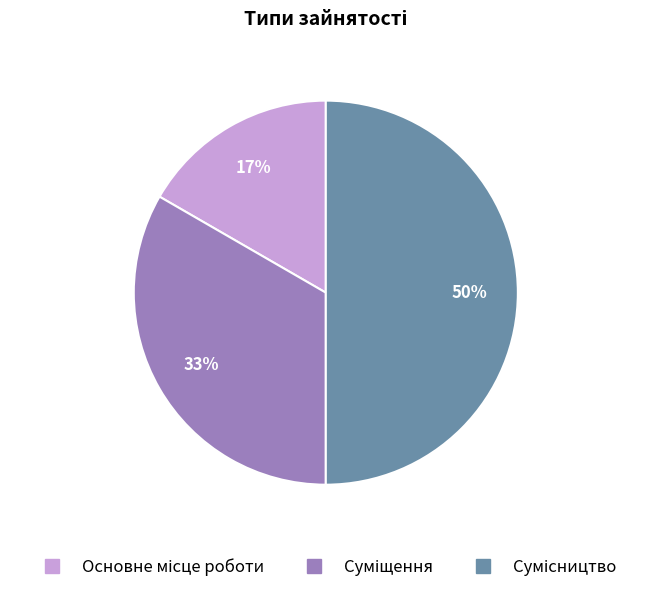

To the nearest percent, what is the average slice percentage?

33%